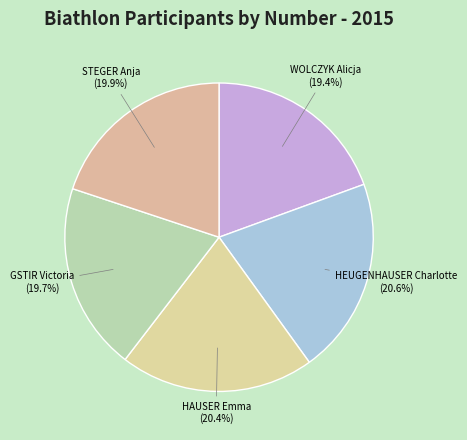

Which has a higher value, WOLCZYK Alicja or HEUGENHAUSER Charlotte?

HEUGENHAUSER Charlotte